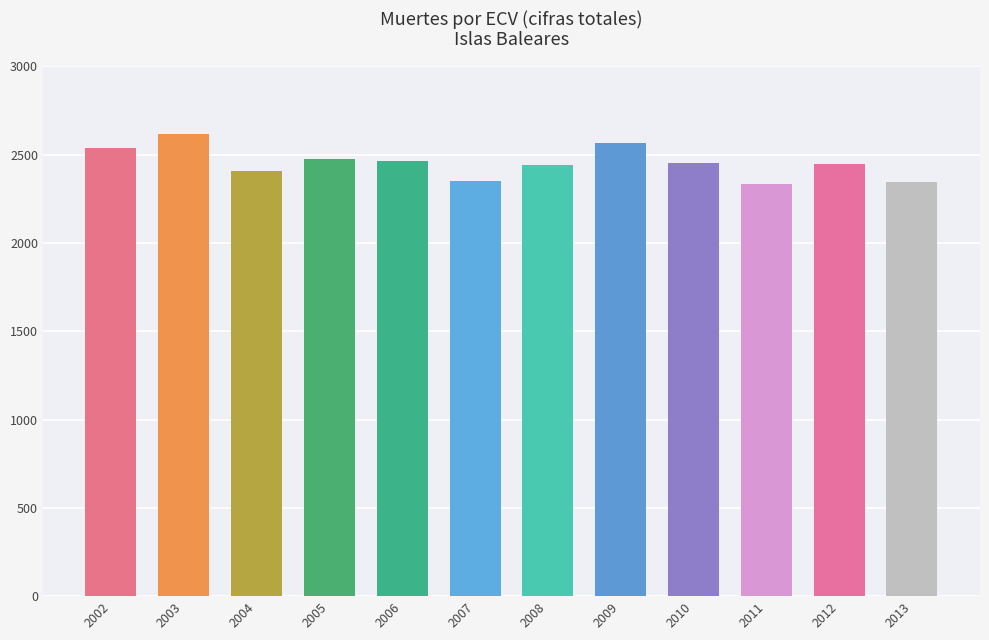

At which label does the data first exceed 2451?

2002